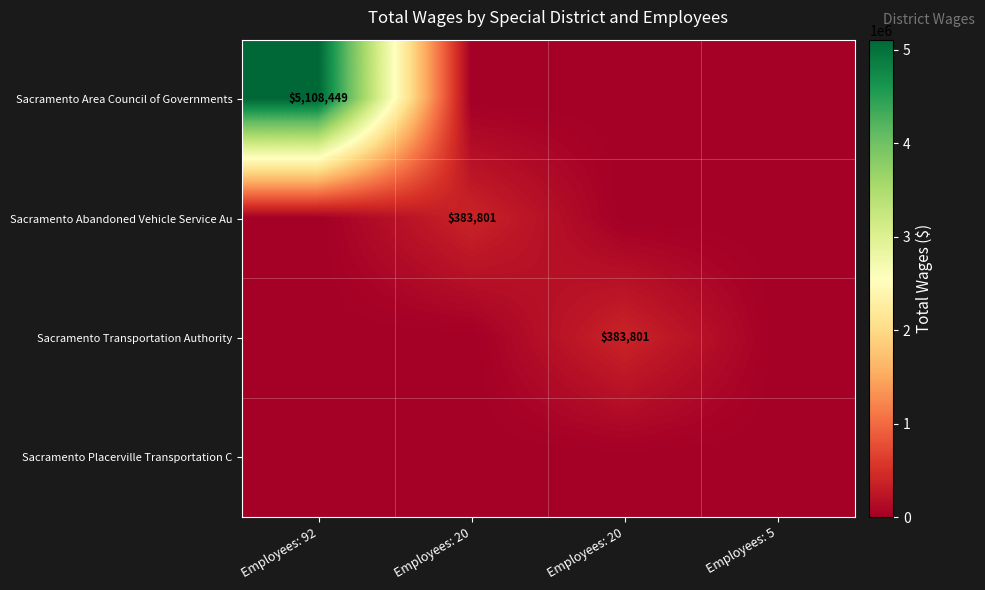

At which label is Sacramento Abandoned Vehicle Service Au closest to 191900?

Employees: 92